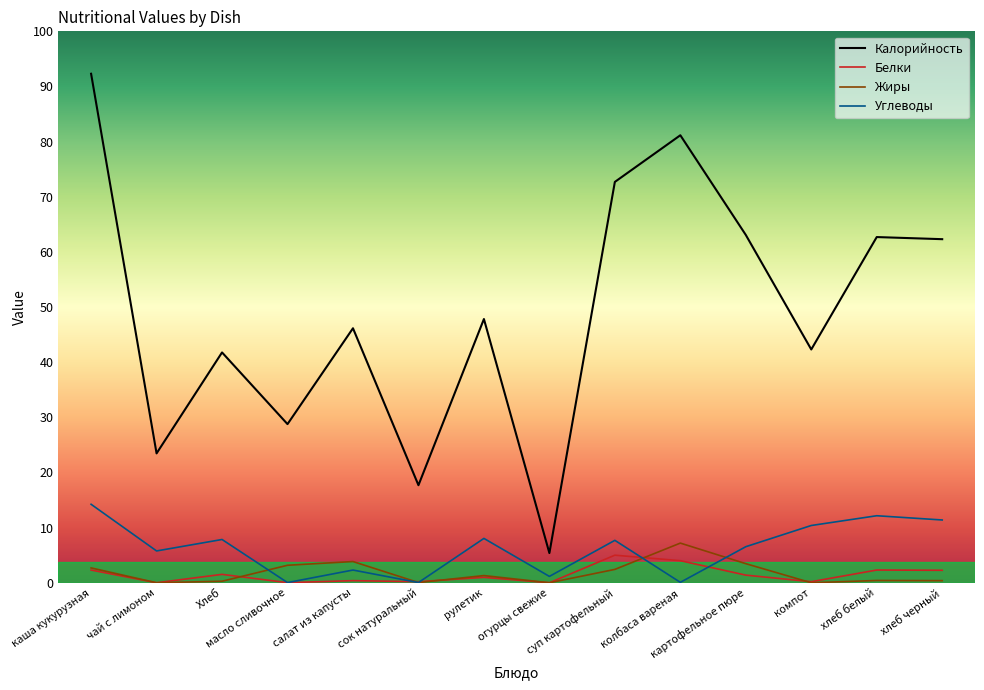

In Белки, how many points are higher than both neighbors (excluding endpoints)?

5